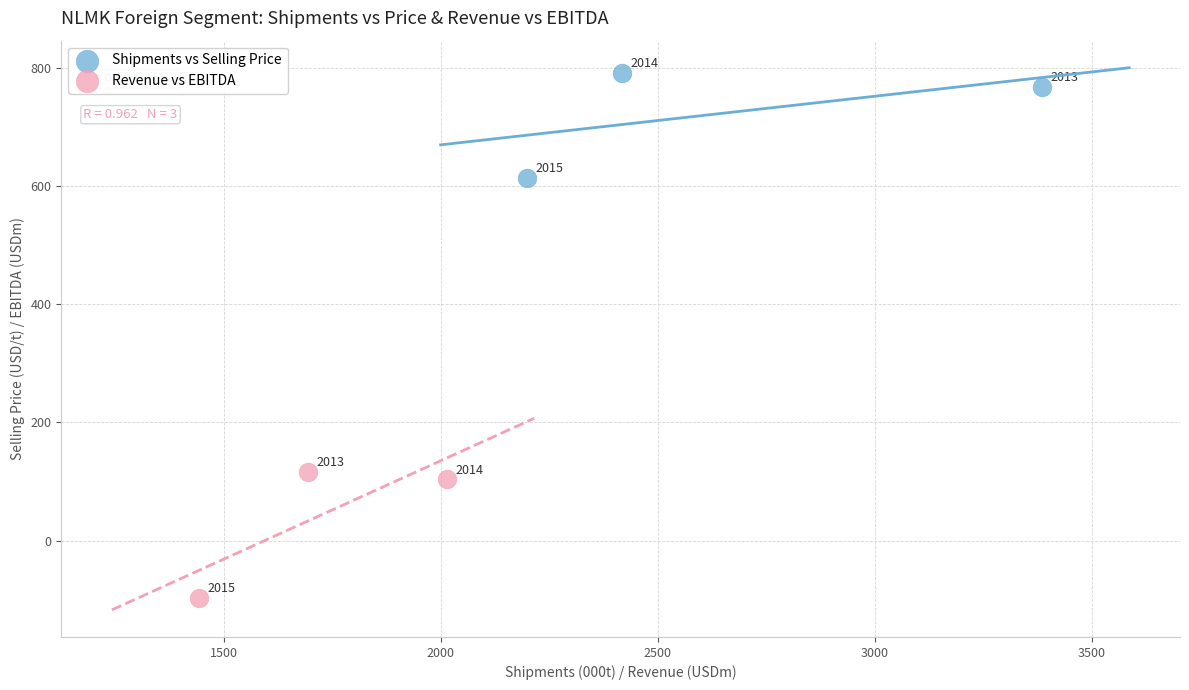

Which series contains the highest Y value?

Shipments vs Selling Price